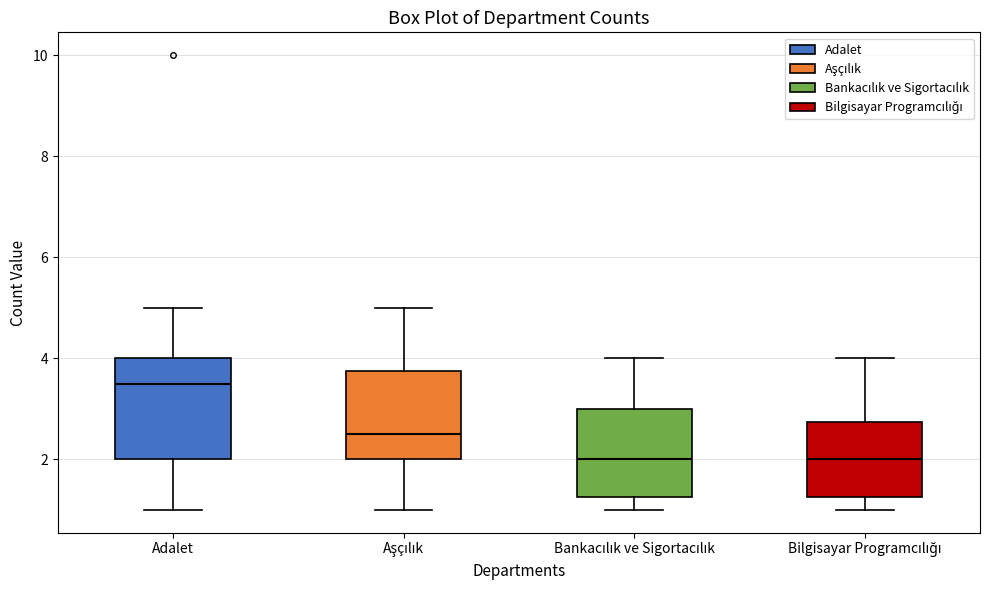

Reading left to right, transcribe this box plot: for each box, give where its median line is, the range the box spans, and where its two whiskers end, as read against the y-axis. The values are not printed on the chart, so give them approximately, as read against the axis.

Adalet: median 3.6, box 2.0 to 4.0, whiskers 1.0 to 5.0
Aşçılık: median 2.6, box 2.0 to 3.8, whiskers 1.0 to 5.0
Bankacılık ve Sigortacılık: median 2.0, box 1.2 to 3.0, whiskers 1.0 to 4.0
Bilgisayar Programcılığı: median 2.0, box 1.2 to 2.8, whiskers 1.0 to 4.0